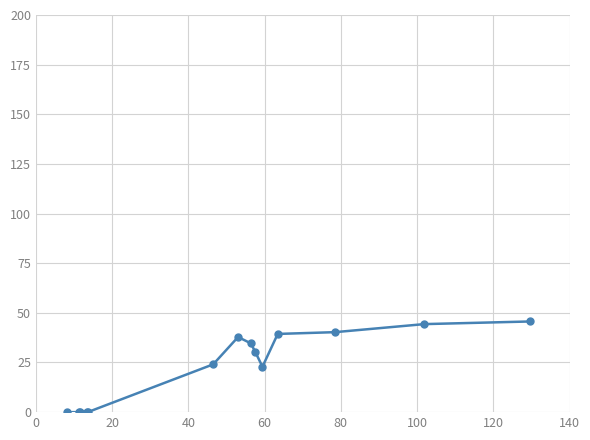

What is the sum of all values?

319.4